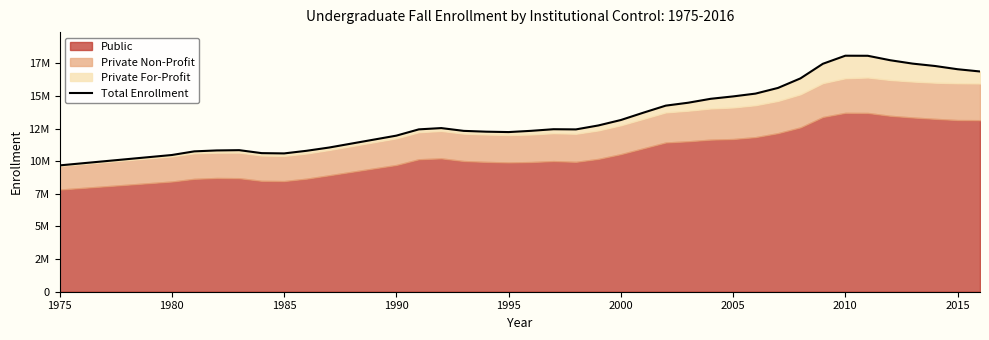

Does the chart display data point markers on the line(s)?

No